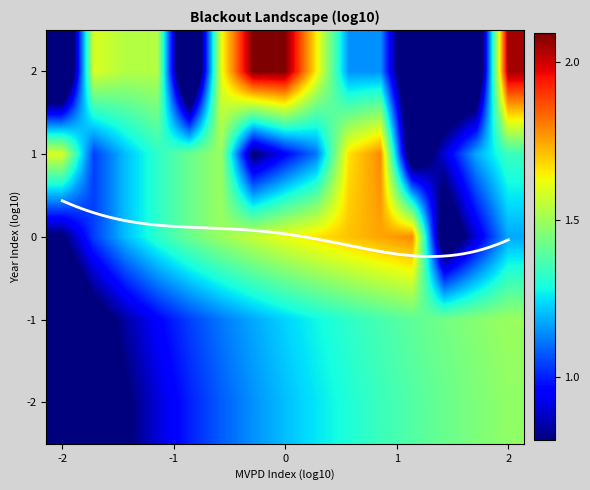

At which category does the chart reach its minimum across all series?

-2